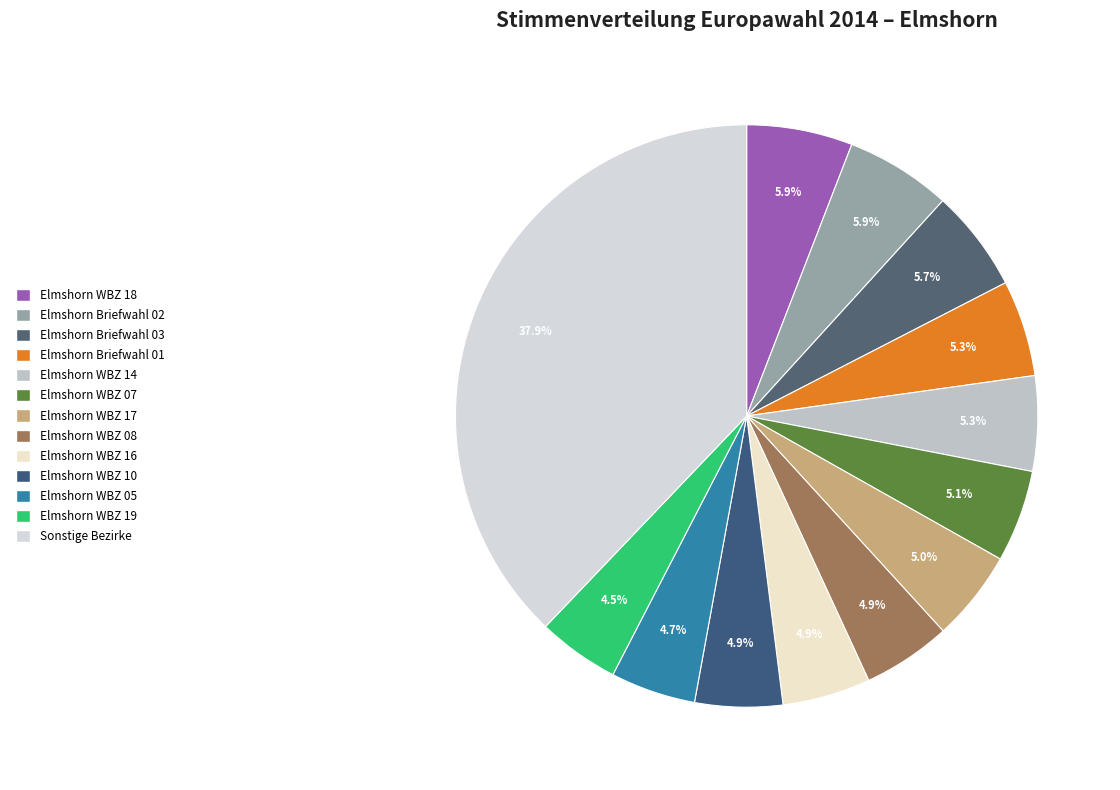

How many slices are in this pie chart?

13